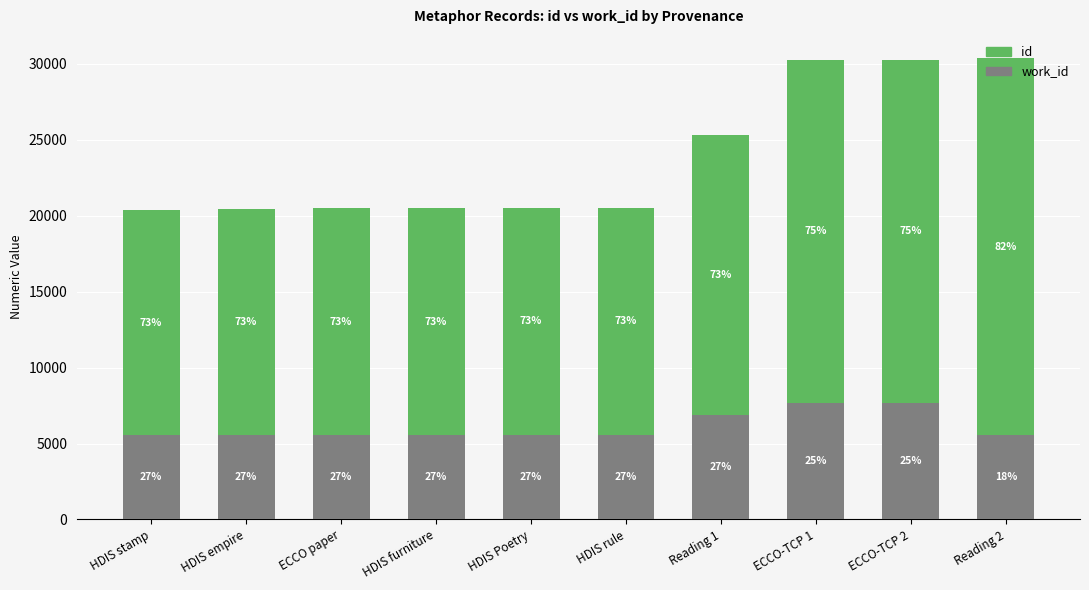

What are all the series names shown in the legend?

id, work_id